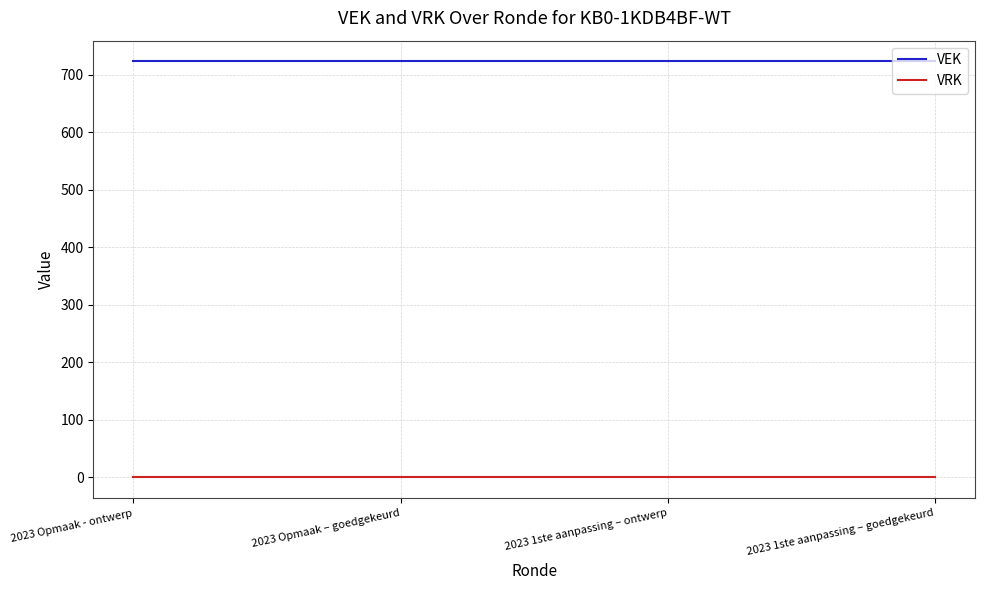

Which series has the largest total across all categories?

VEK